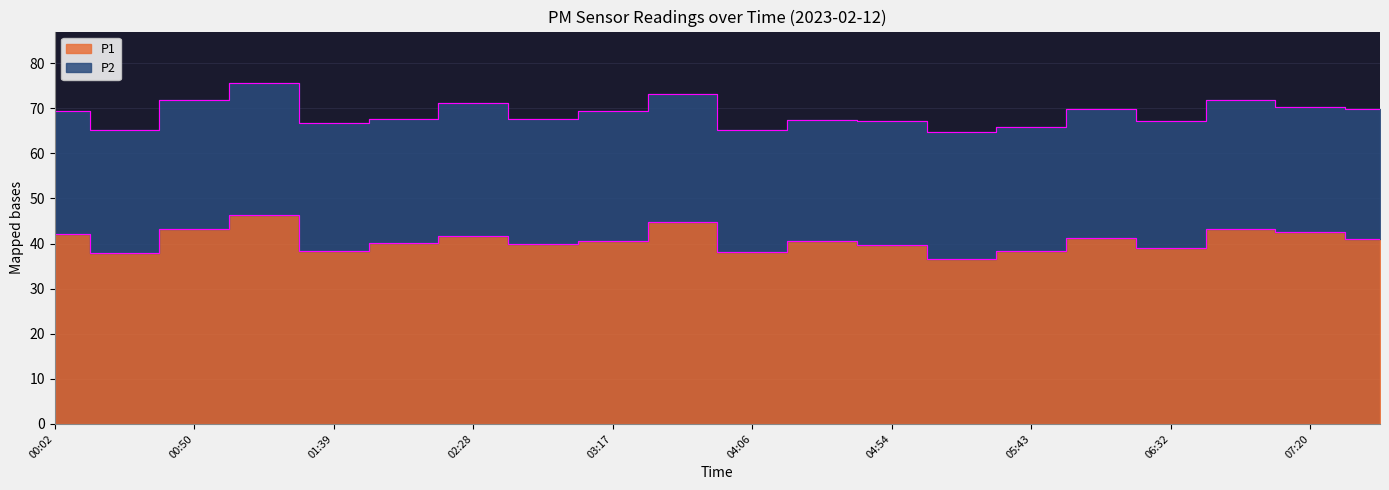

What is the smallest value displayed?

36.5